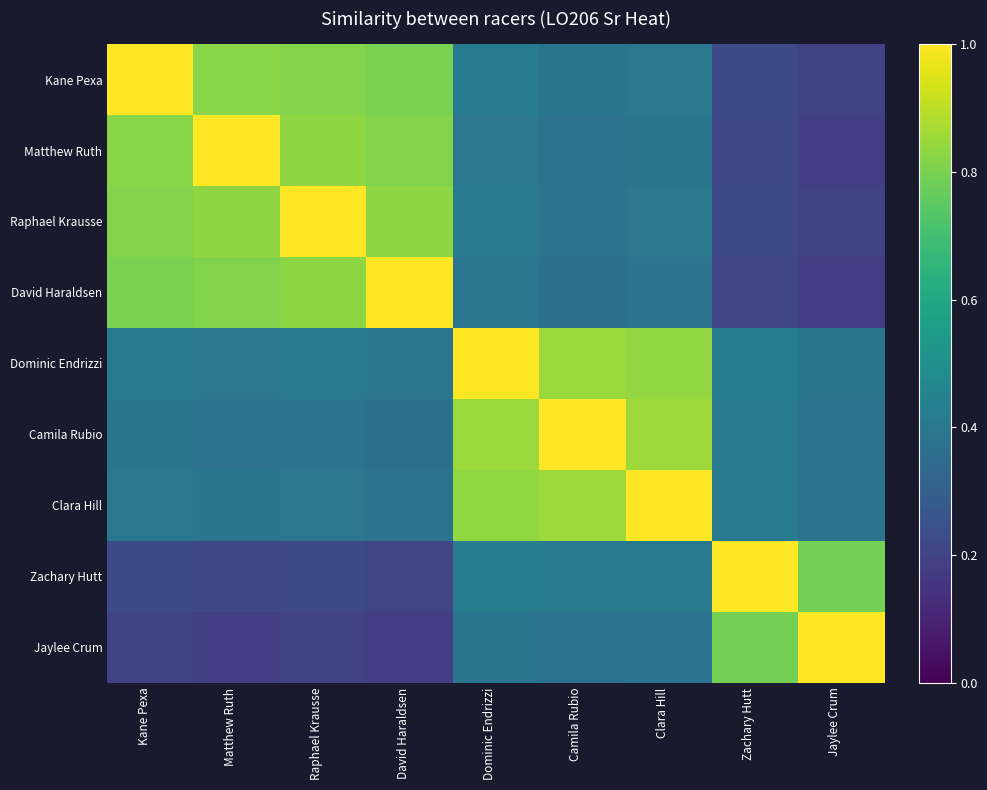

What is the greatest value displayed?

1.0